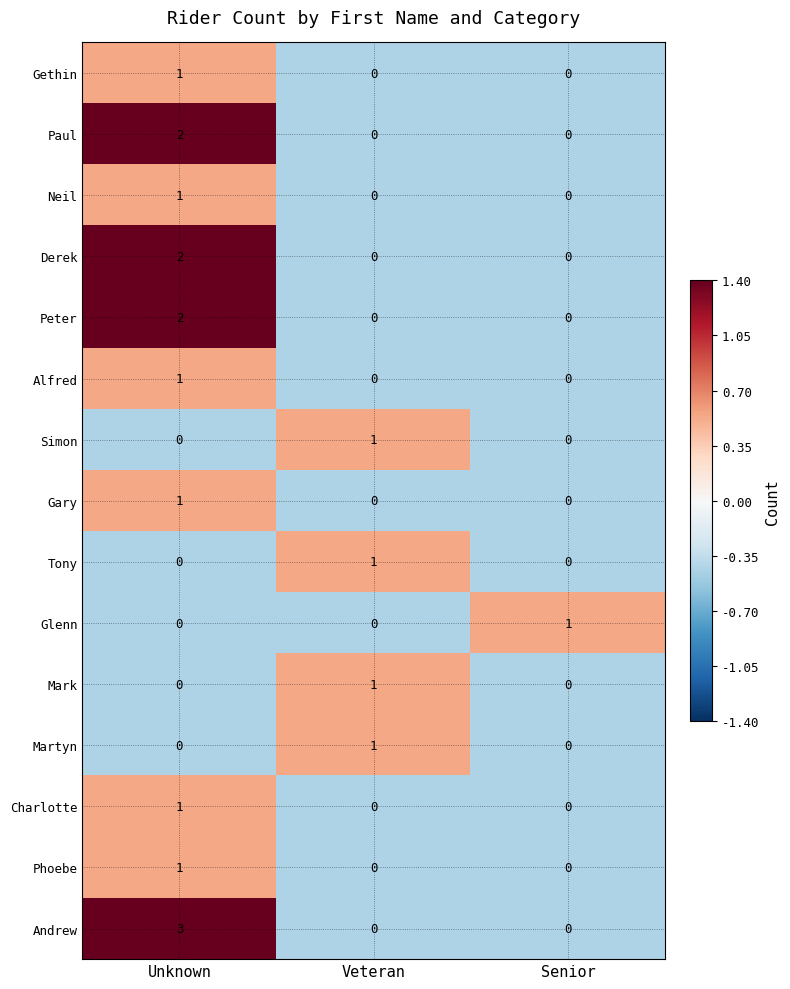

At how many categories does at least one series exceed 0?

3